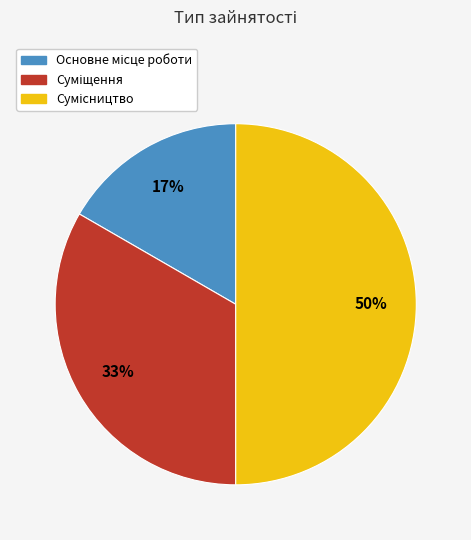

To the nearest percent, what is the average slice percentage?

33%